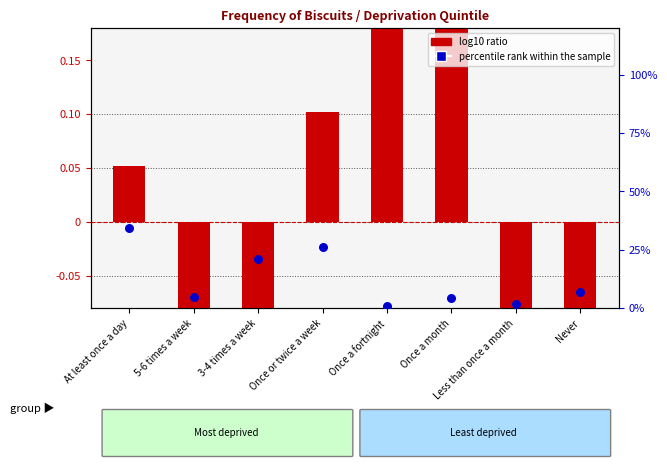

What are all the series names shown in the legend?

log10 ratio, percentile rank within the sample